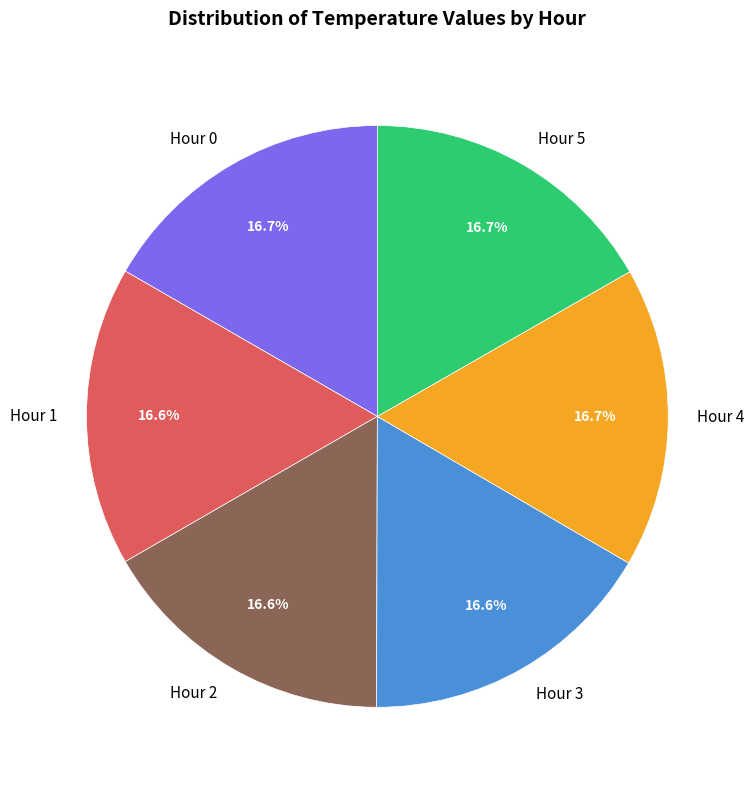

Is the sum of Hour 5 and Hour 0 greater than half?

No